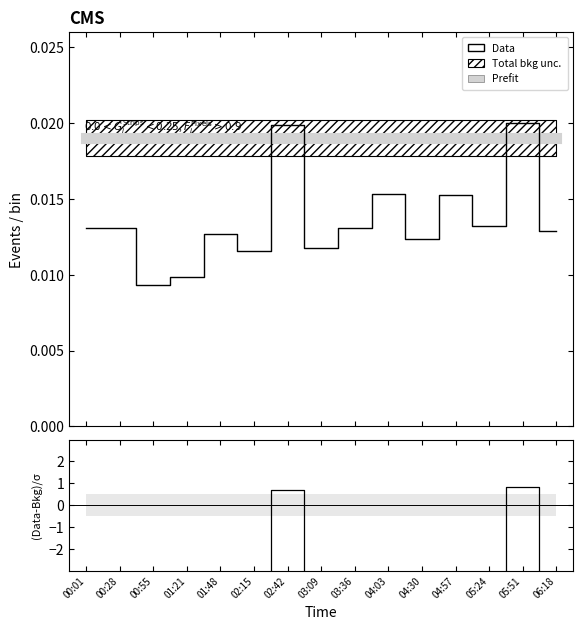

True or false: Data has a value of 0.0 at 04:30.

True